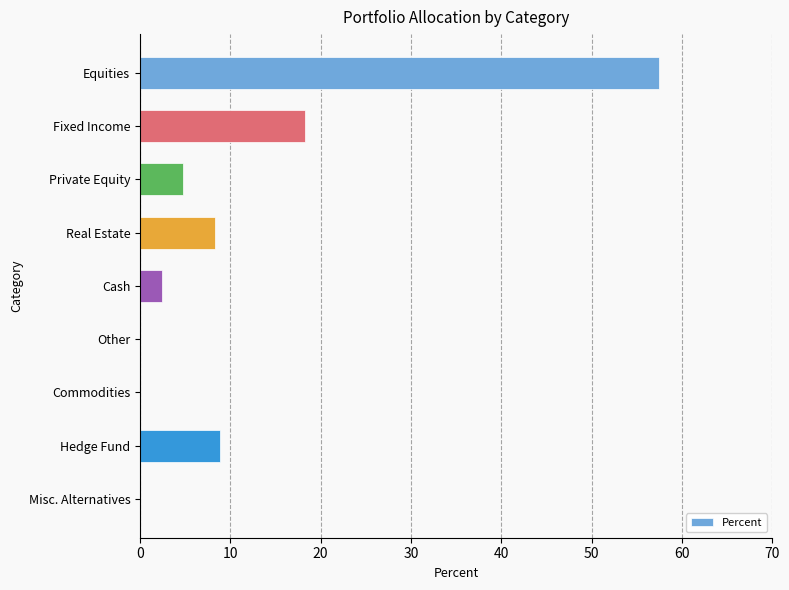

Which has a higher value, Hedge Fund or Misc. Alternatives?

Hedge Fund